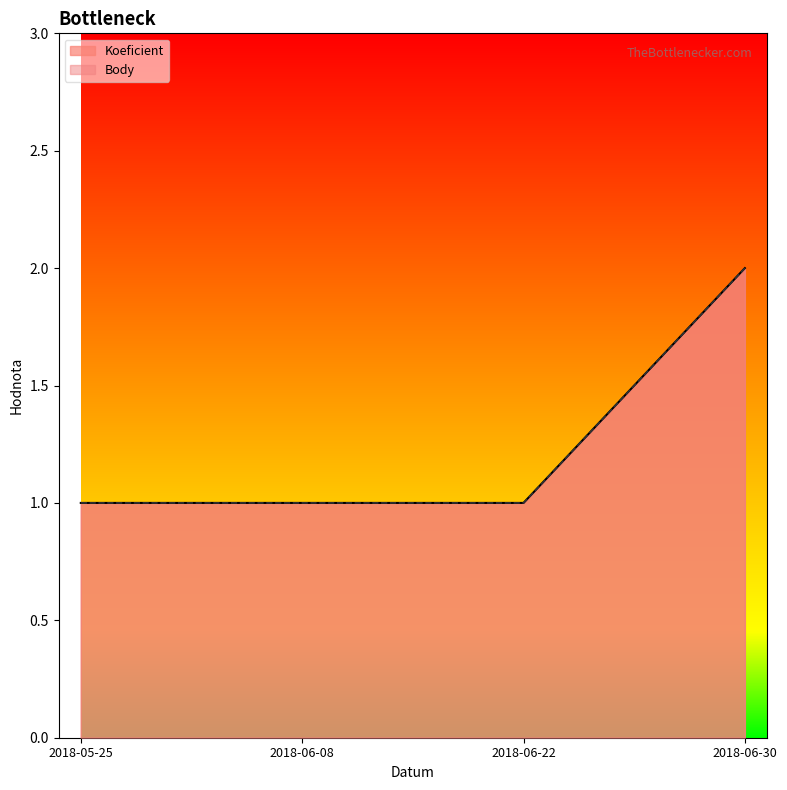

At 2018-05-25, list the series in order from smallest to largest.

Koeficient, Body